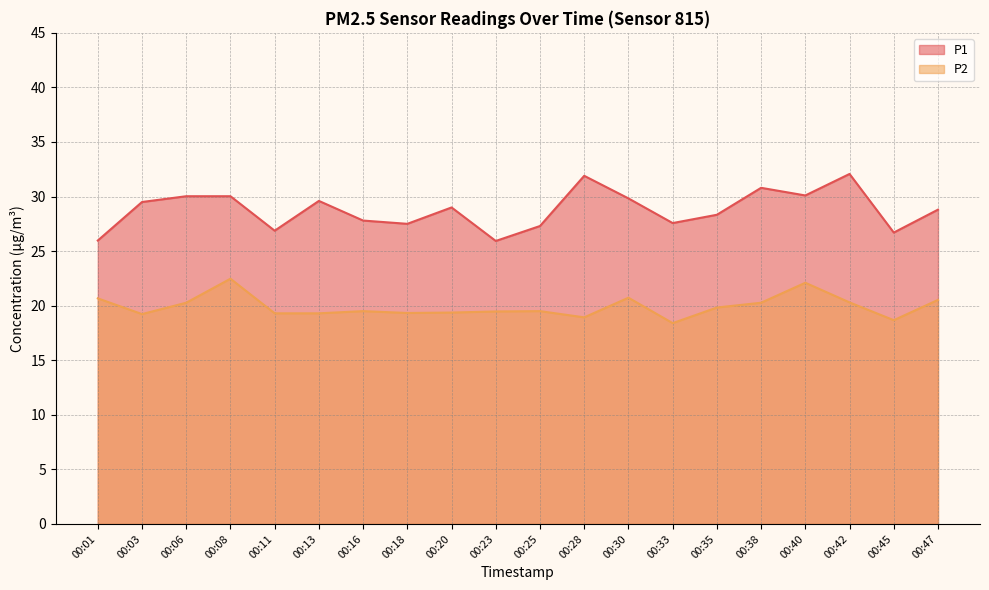

Read the P2 value at 00:28.

18.9